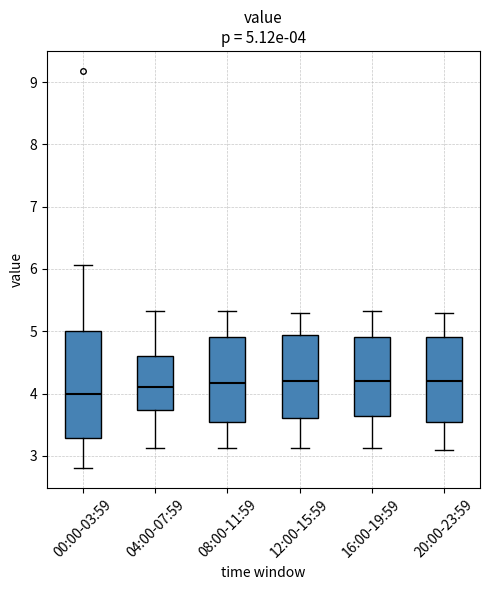

Comparing the boxes themselves (not the whiskers), which one is the tallest?

00:00-03:59